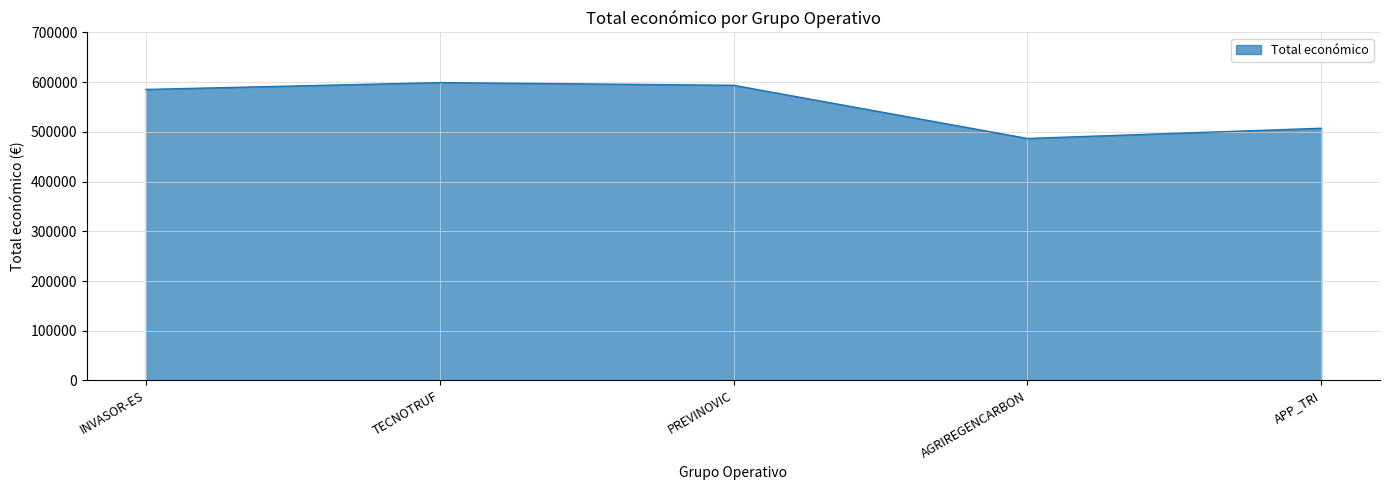

True or false: there are more than 0 points higher than both neighbors.

True